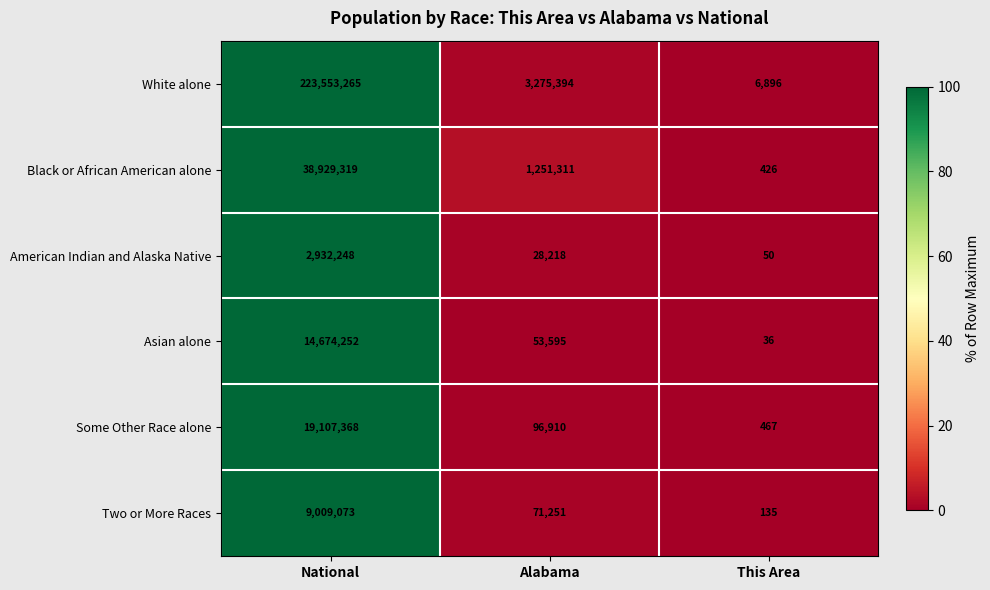

Rank the series by their maximum value, from highest to lowest.

White alone, Black or African American alone, Some Other Race alone, Asian alone, Two or More Races, American Indian and Alaska Native